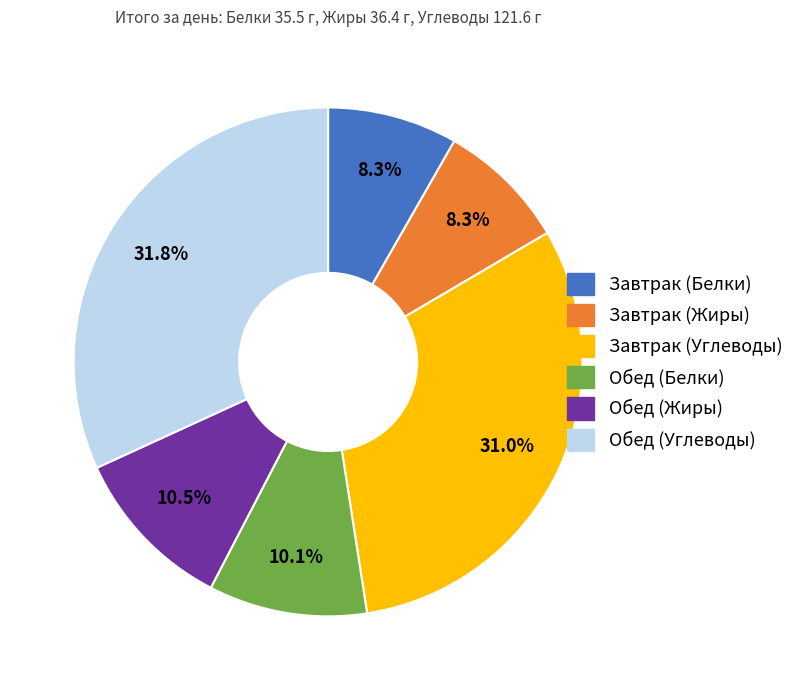

To the nearest percent, what percentage of the pie is Завтрак (Жиры)?

8%